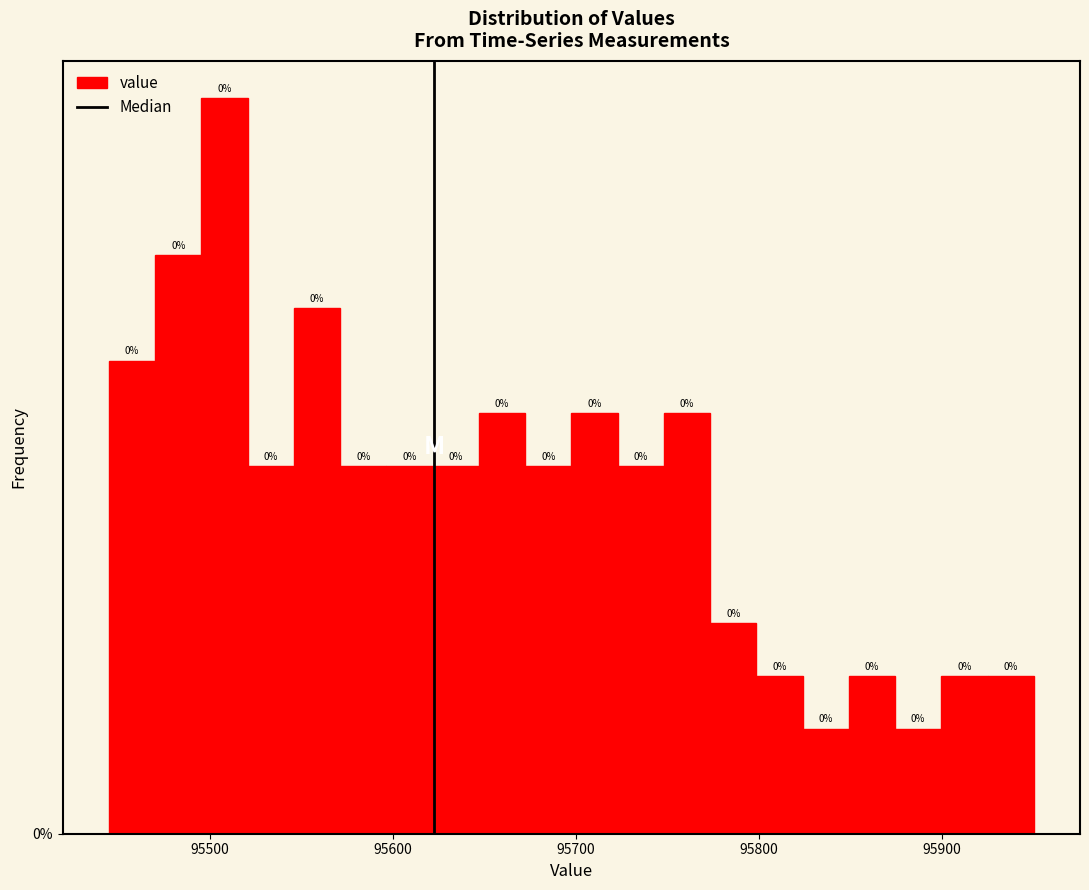

Read against the x-axis, roughly where is the centre of the tallest bar?

95510